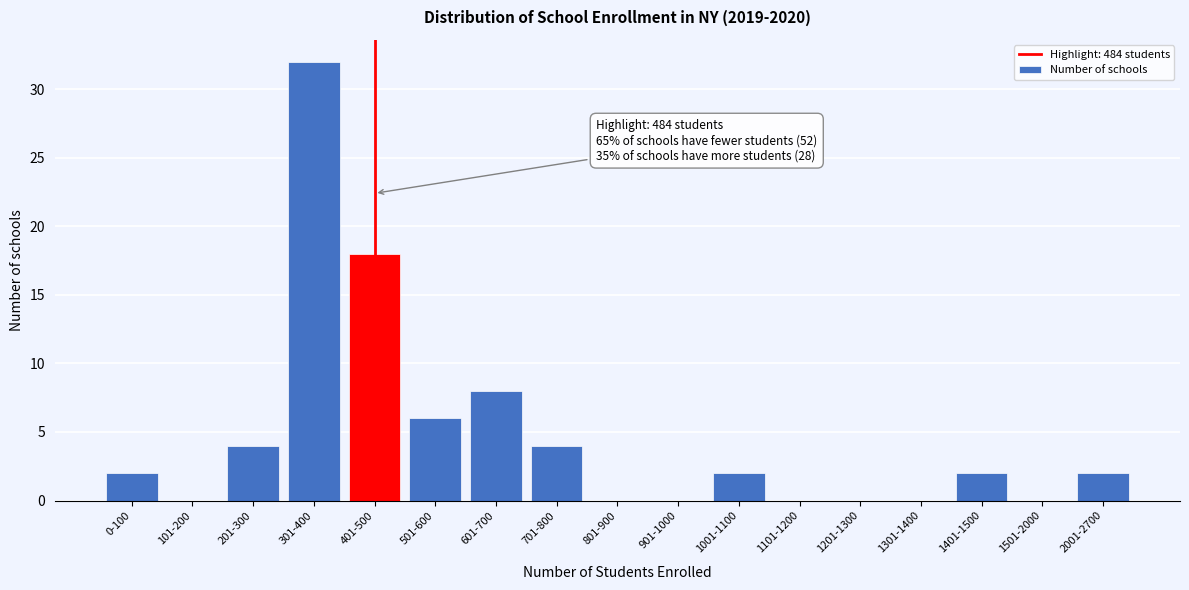

Reading left to right, list all the values displayed in this chart.

0-100=2	101-200=0	201-300=4	301-400=32	401-500=18	501-600=6	601-700=8	701-800=4	801-900=0	901-1000=0	1001-1100=2	1101-1200=0	1201-1300=0	1301-1400=0	1401-1500=2	1501-2000=0	2001-2700=2